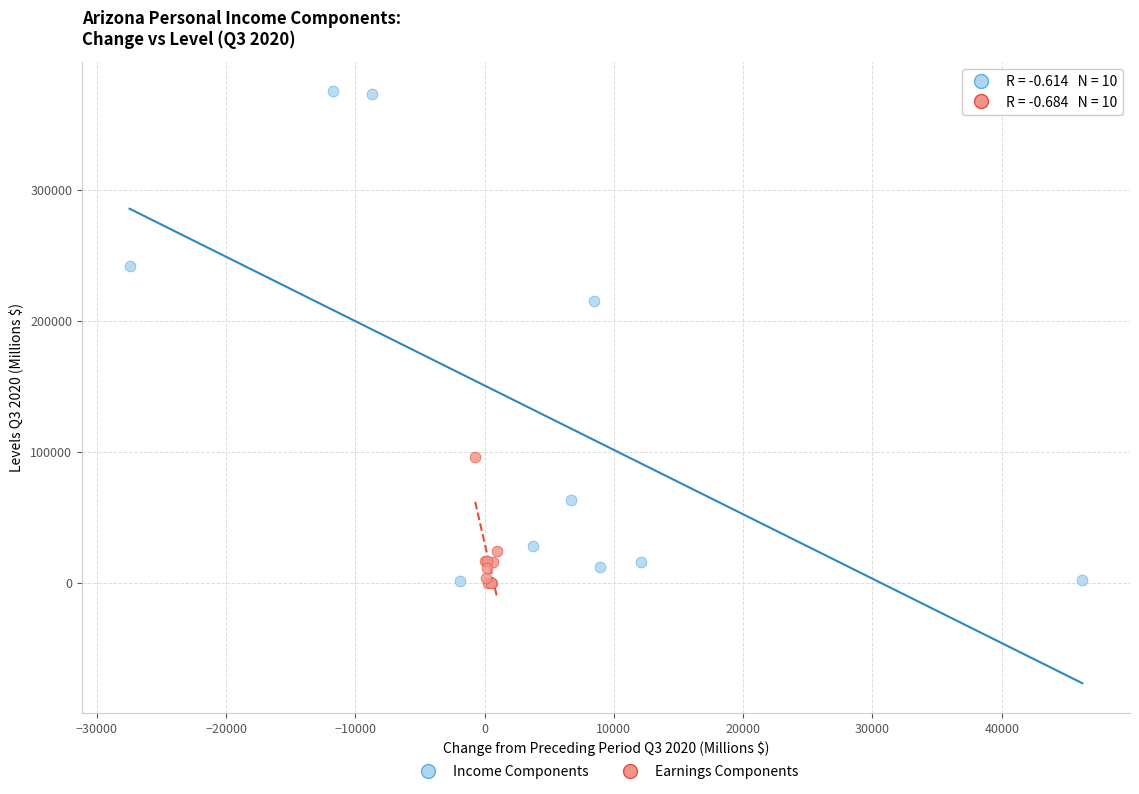

Which series contains the highest Y value?

Income Components